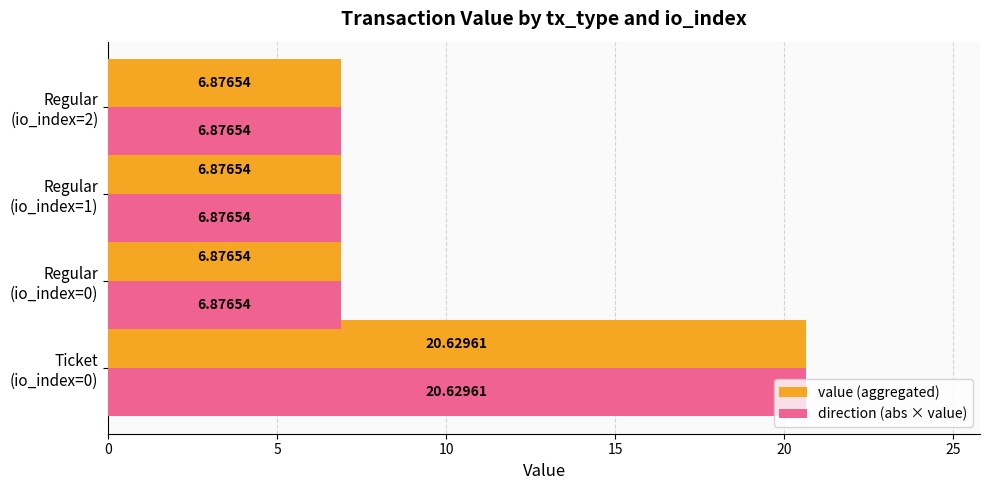

How many distinct data groups are displayed?

2